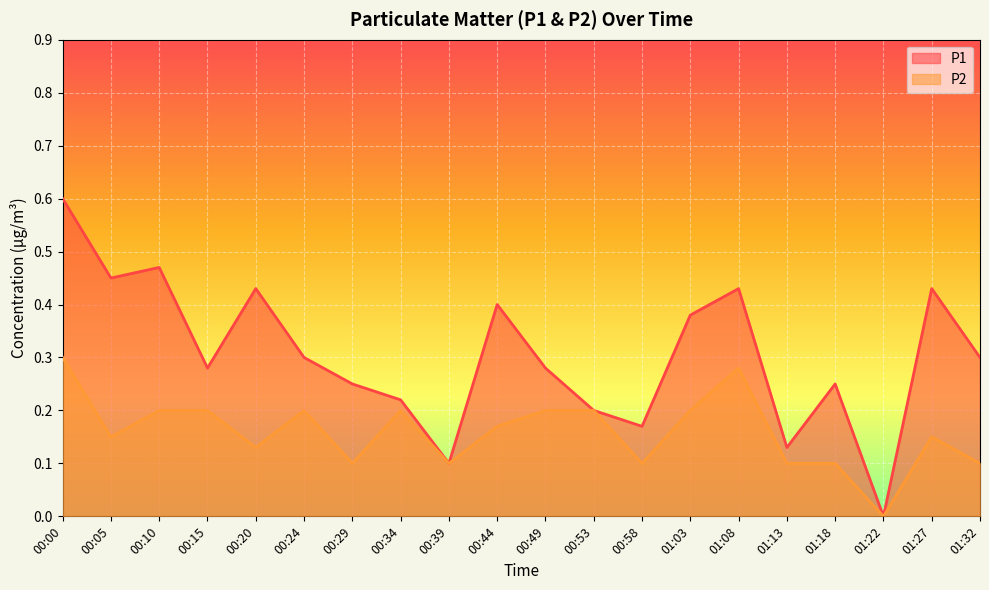

In P2, how many points are higher than both neighbors (excluding endpoints)?

4